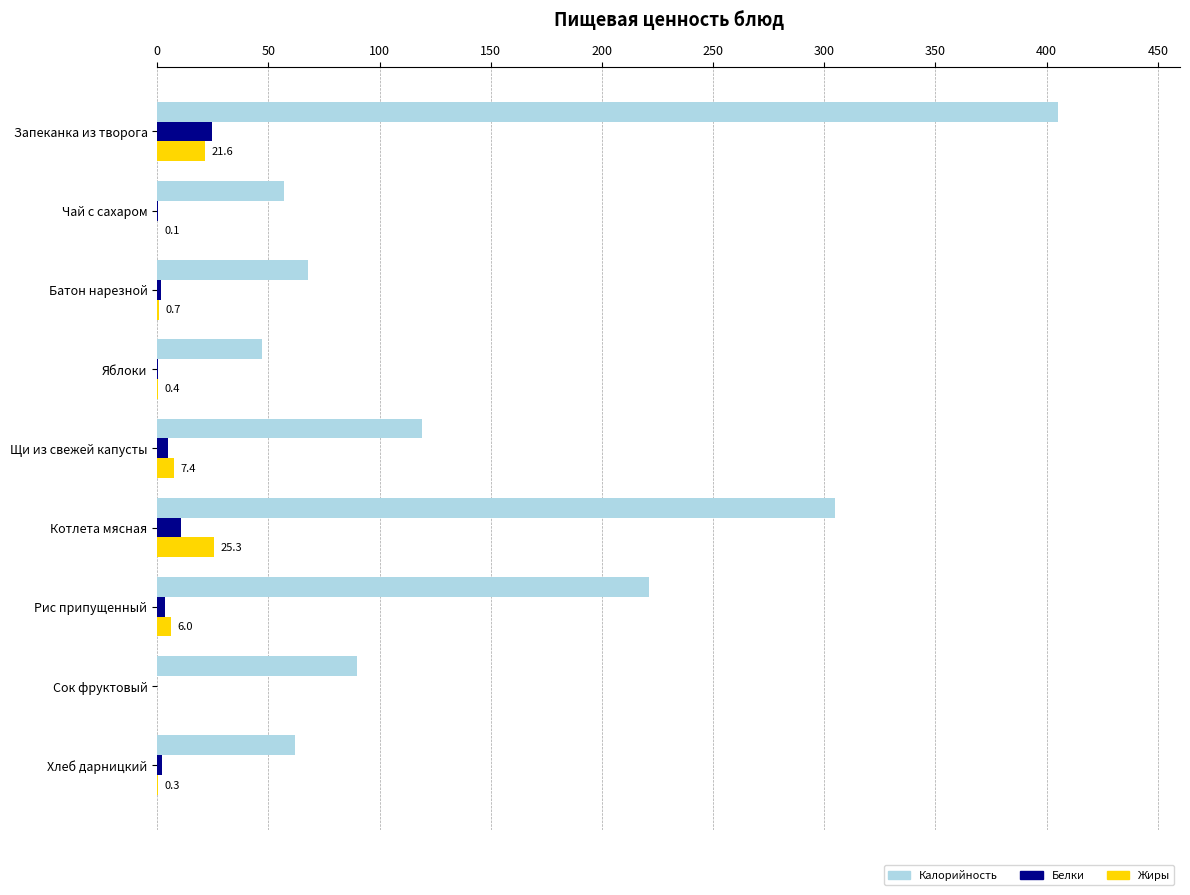

What is the sum of all Жиры values?

61.9